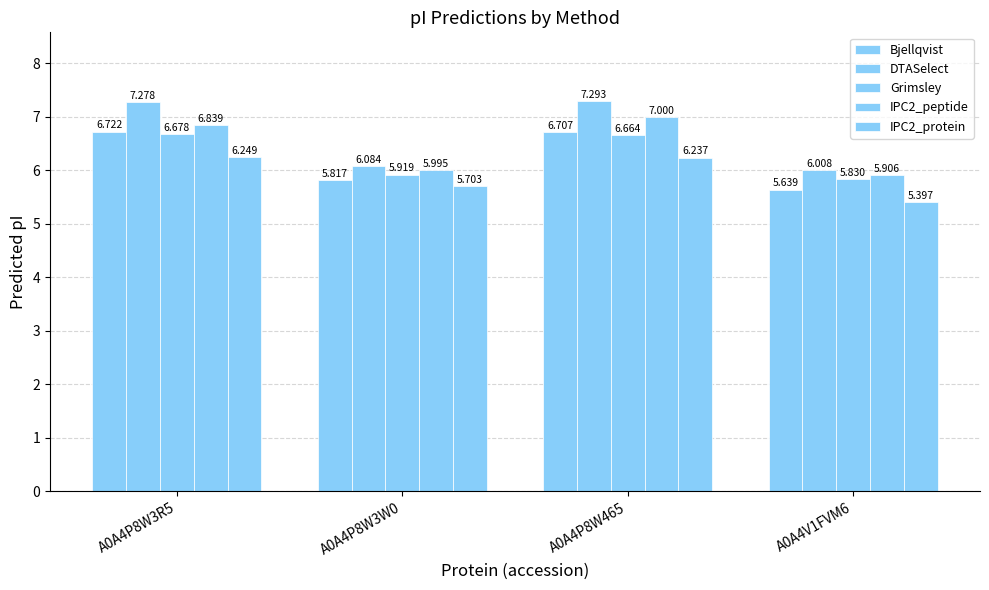

Which series has the widest spread of values?

DTASelect